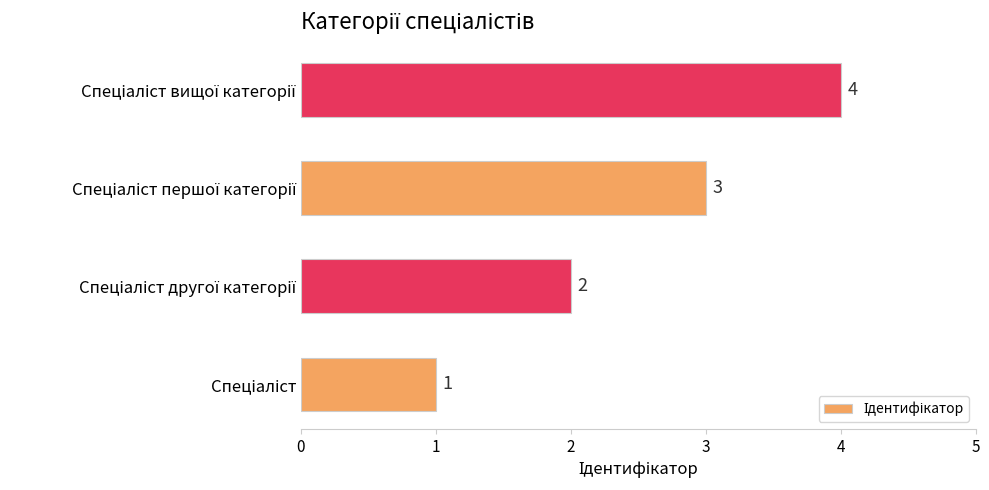

How many values are between 2 and 4?

3